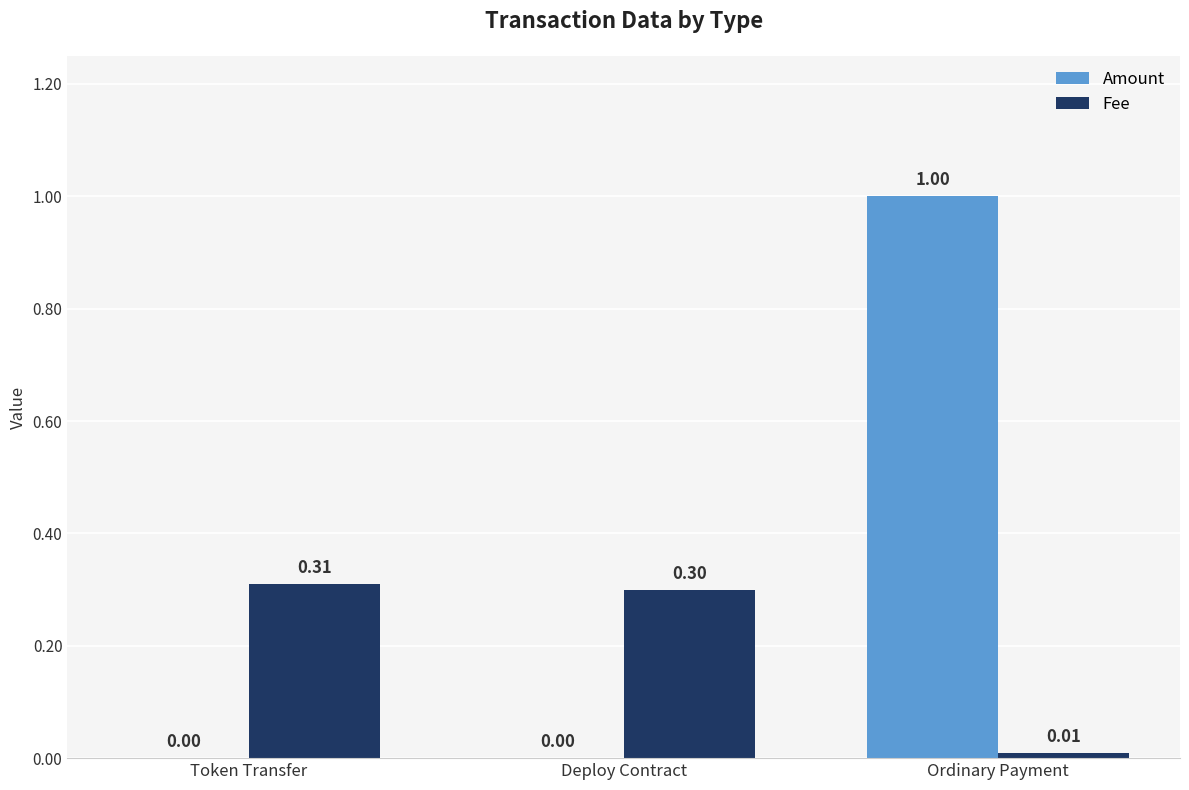

At which label does Fee reach its peak?

Token Transfer